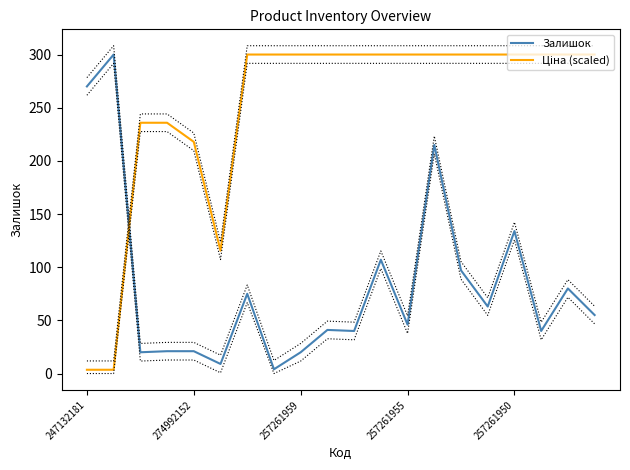

How many data points in Залишок are above 55?

9